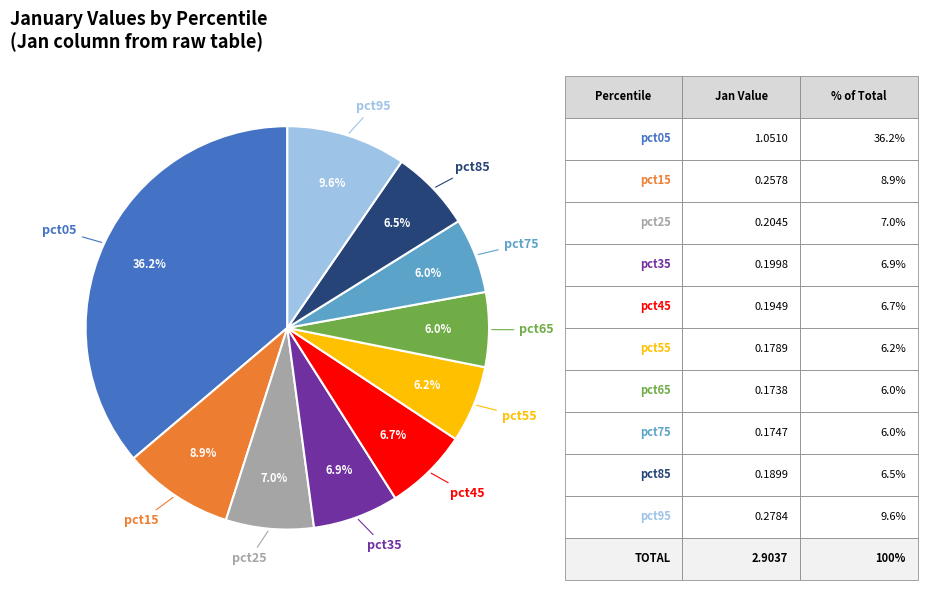

Is there a majority slice in this chart?

No